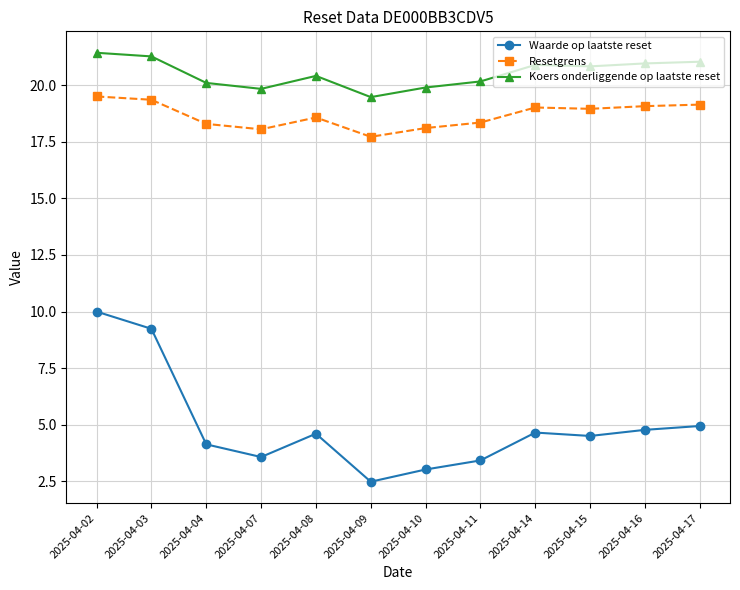

True or false: Waarde op laatste reset has more than 0 interior local peaks.

True